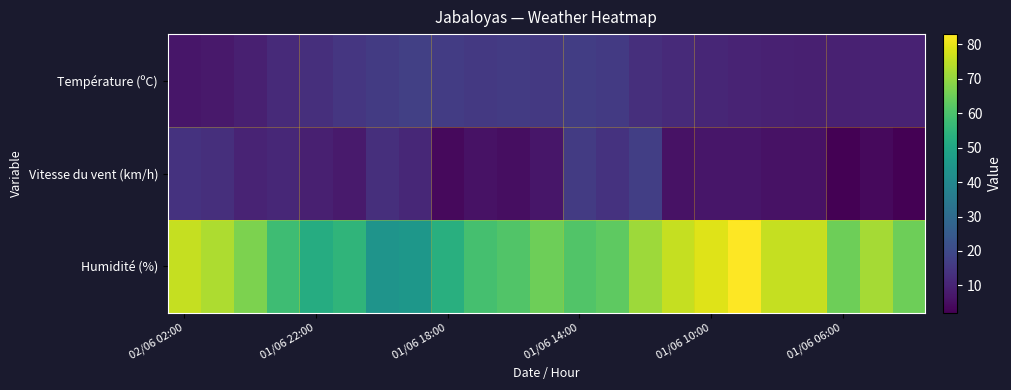

What is the greatest value displayed?

83.0